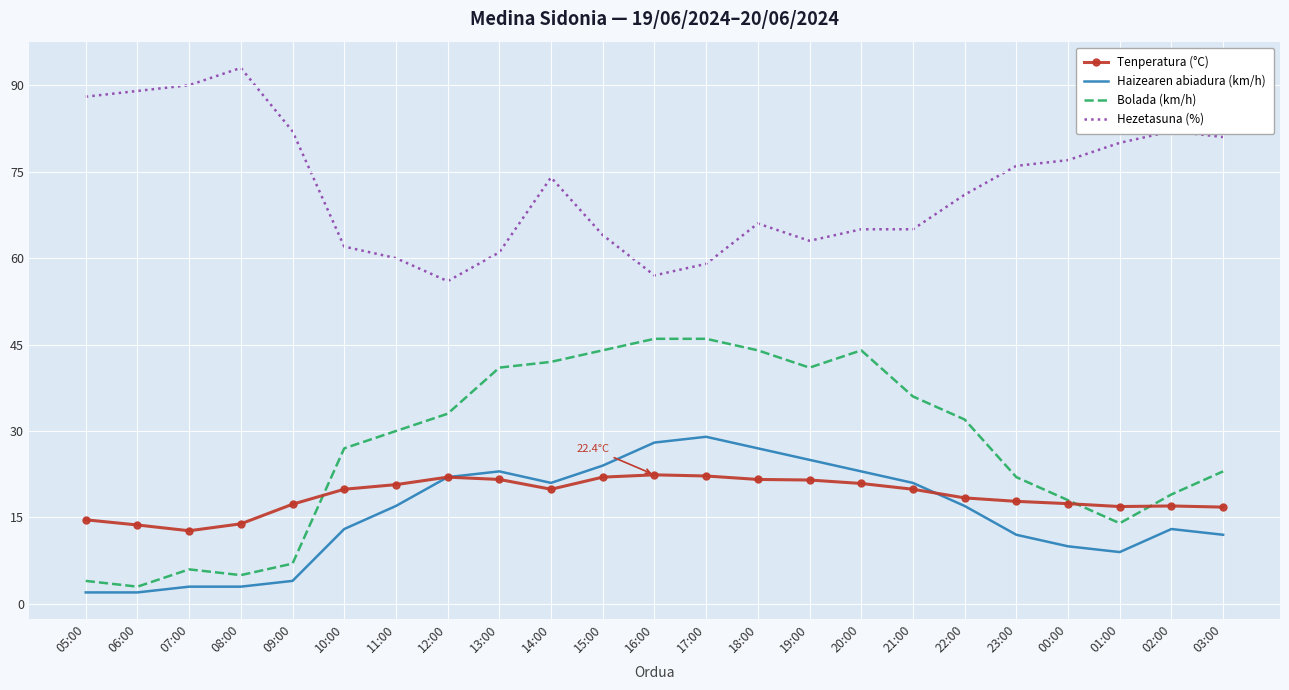

What is the spread (max minus min) of values at 08:00?

90.0